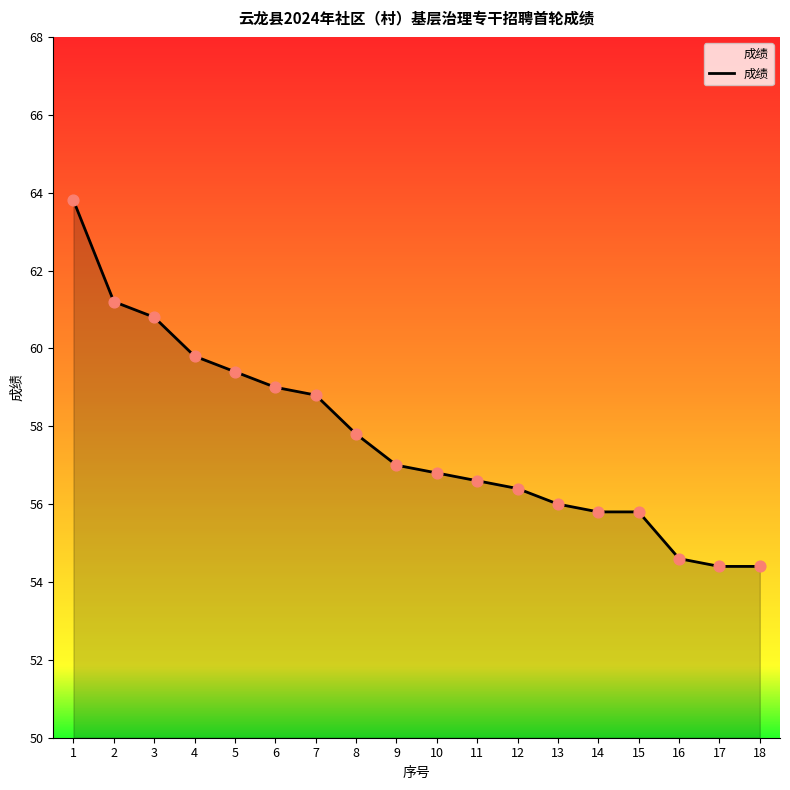

Which has a higher value, 10 or 6?

6